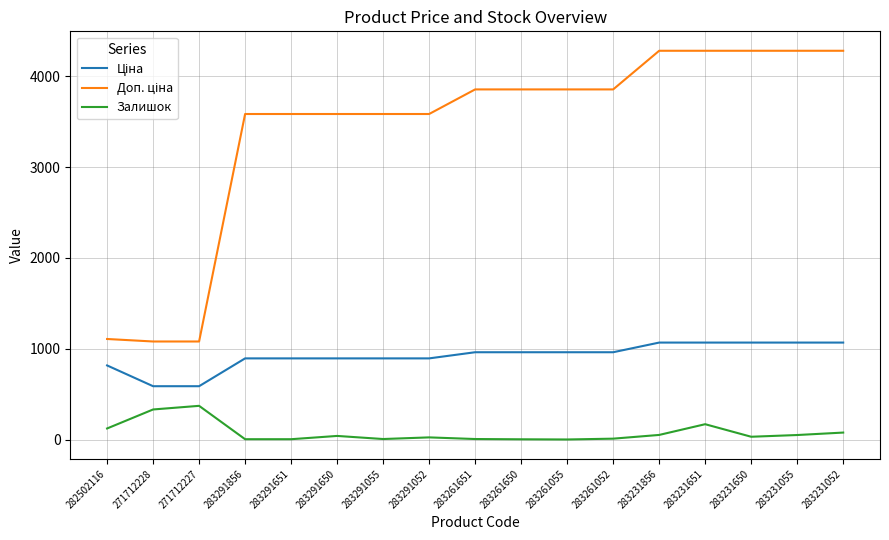

What is the total value across all series at 271712227?

2045.6